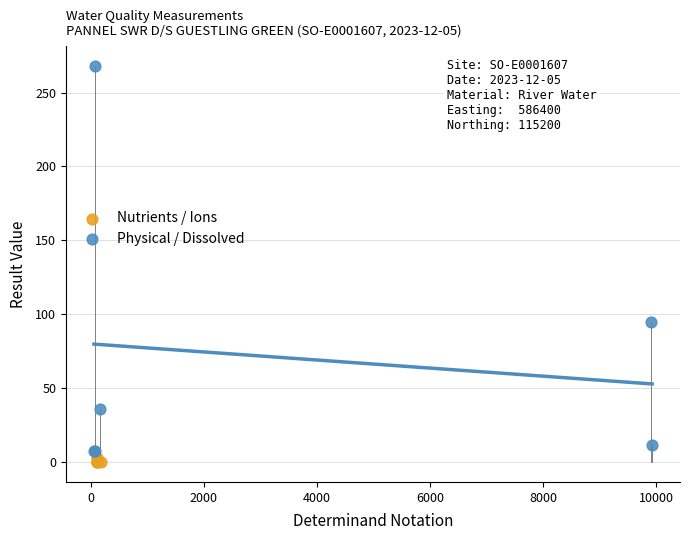

Which series has the largest Y range (max minus min)?

Physical / Dissolved